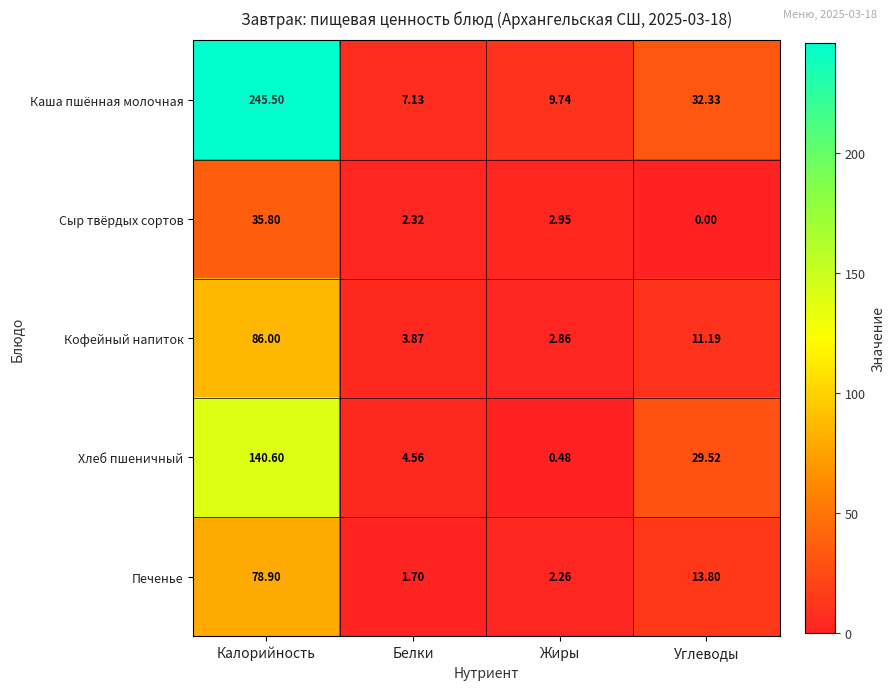

At how many categories does at least one series exceed 187?

1